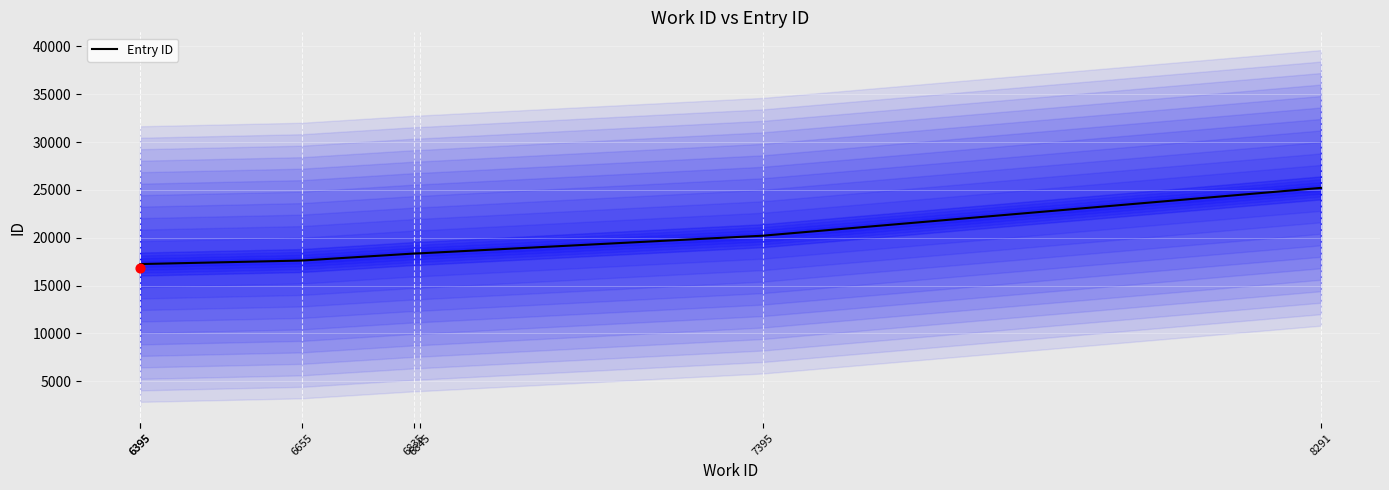

What is the ratio of the value at 6835 to the value at 6845?

1.0